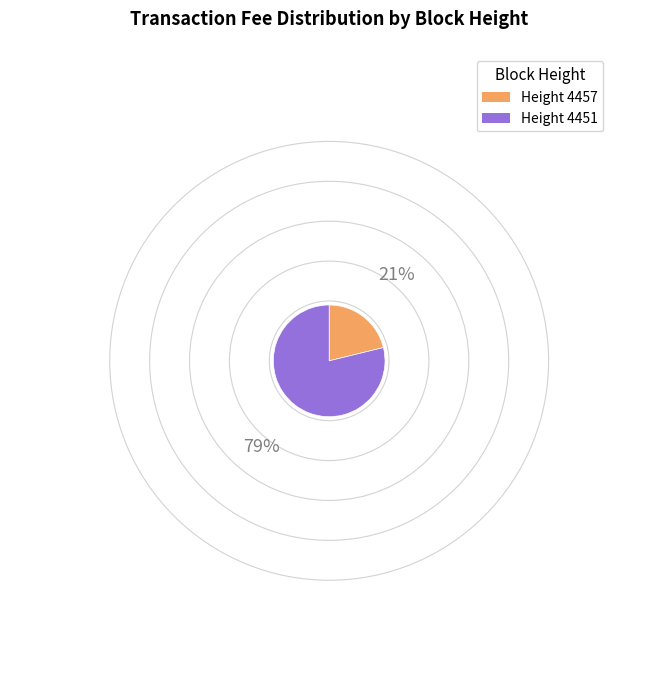

Is there any slice that represents more than half of the pie?

Yes